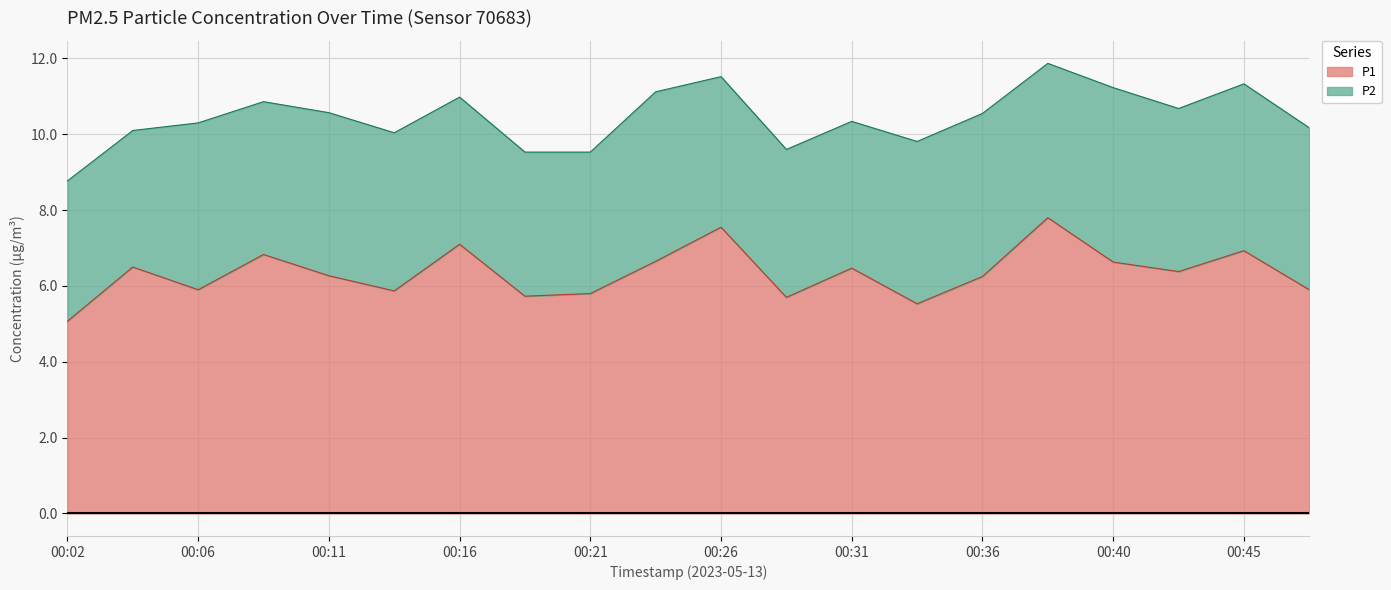

Approximately how many times larger is the value at 00:36 compared to 00:26?

0.8